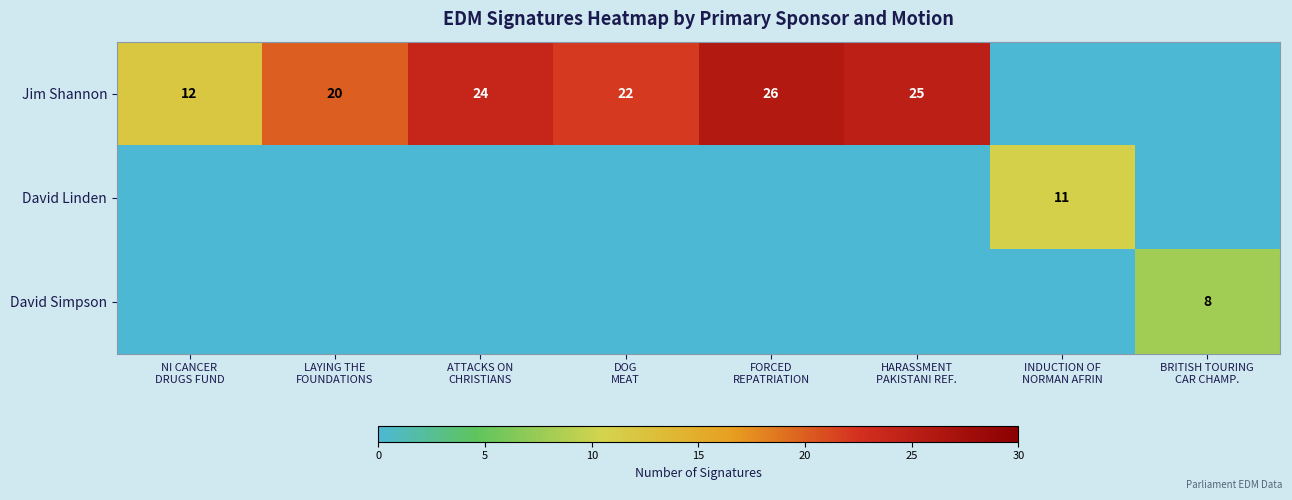

What is the total value across all series at NI CANCER
DRUGS FUND?

12